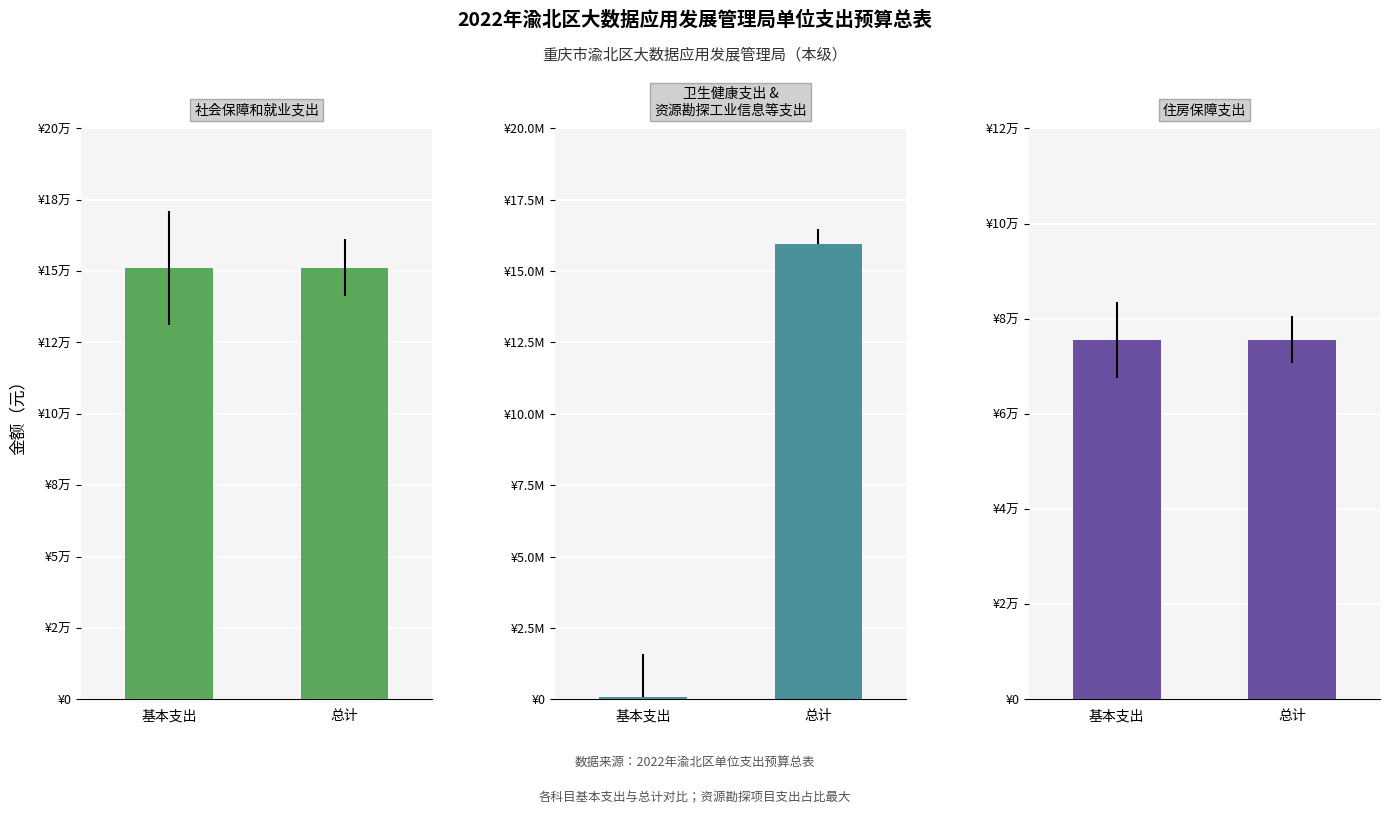

List the series in order of their overall mean, highest first.

总计, 基本支出